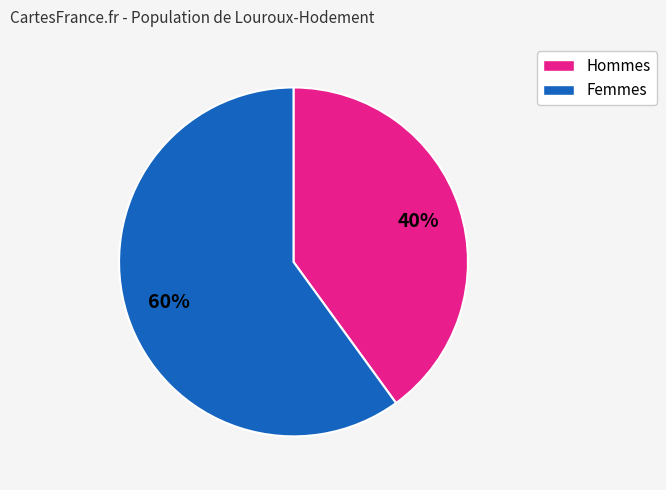

To the nearest percent, what is the average slice percentage?

50%